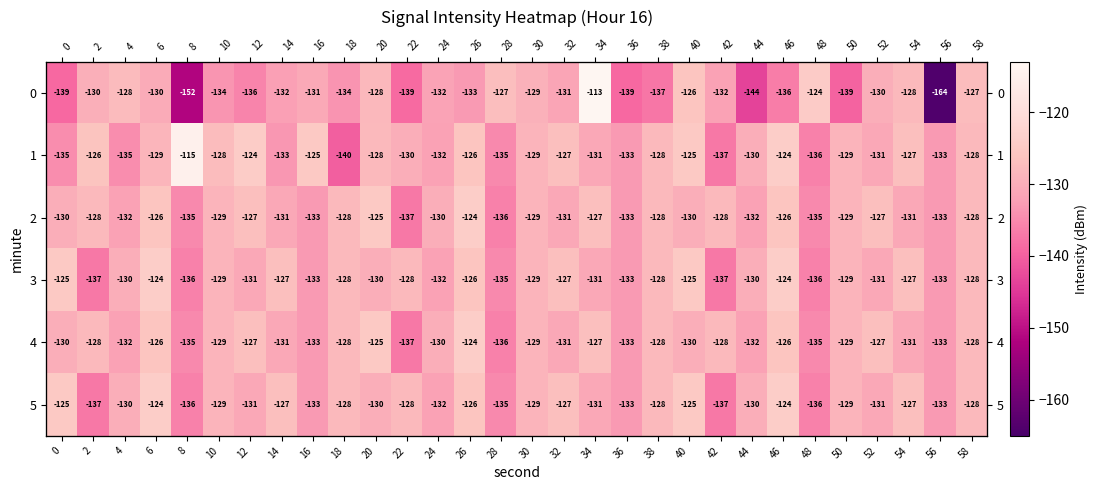

Between 20 and 48, which series saw the biggest shift?

2